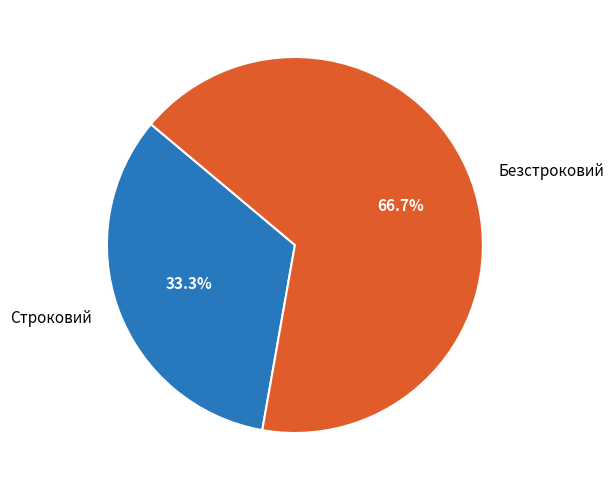

Count the number of slices in the pie.

2